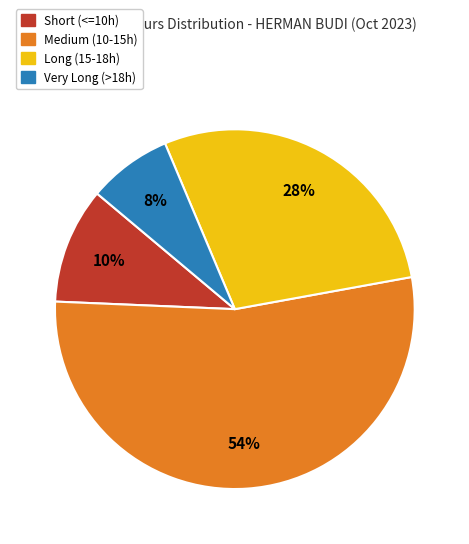

Is there any slice that represents more than half of the pie?

Yes